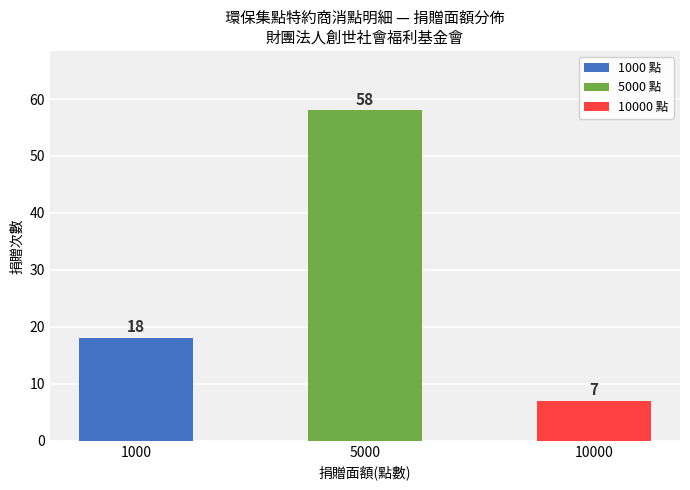

What is the value of the 1st bar from the left?

18